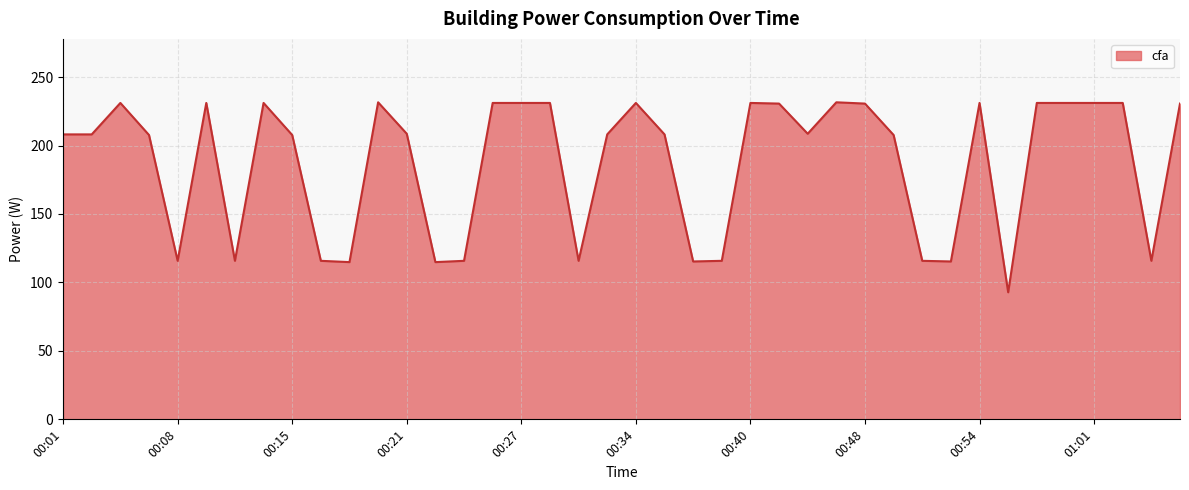

What is the minimum value shown in the chart?

92.8